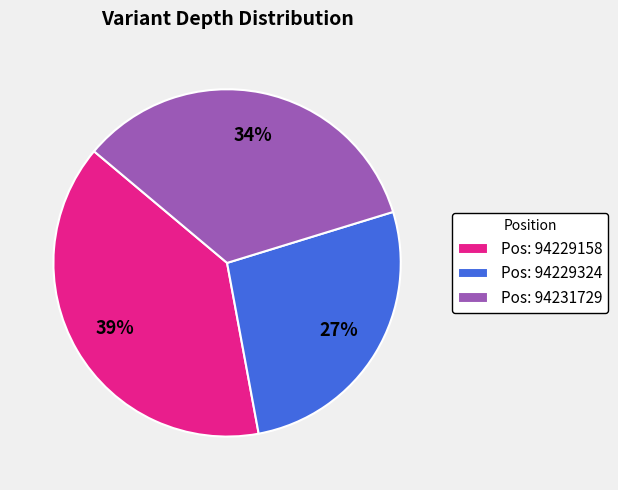

Approximately how many times larger is the value at Pos: 94229324 compared to Pos: 94231729?

0.8